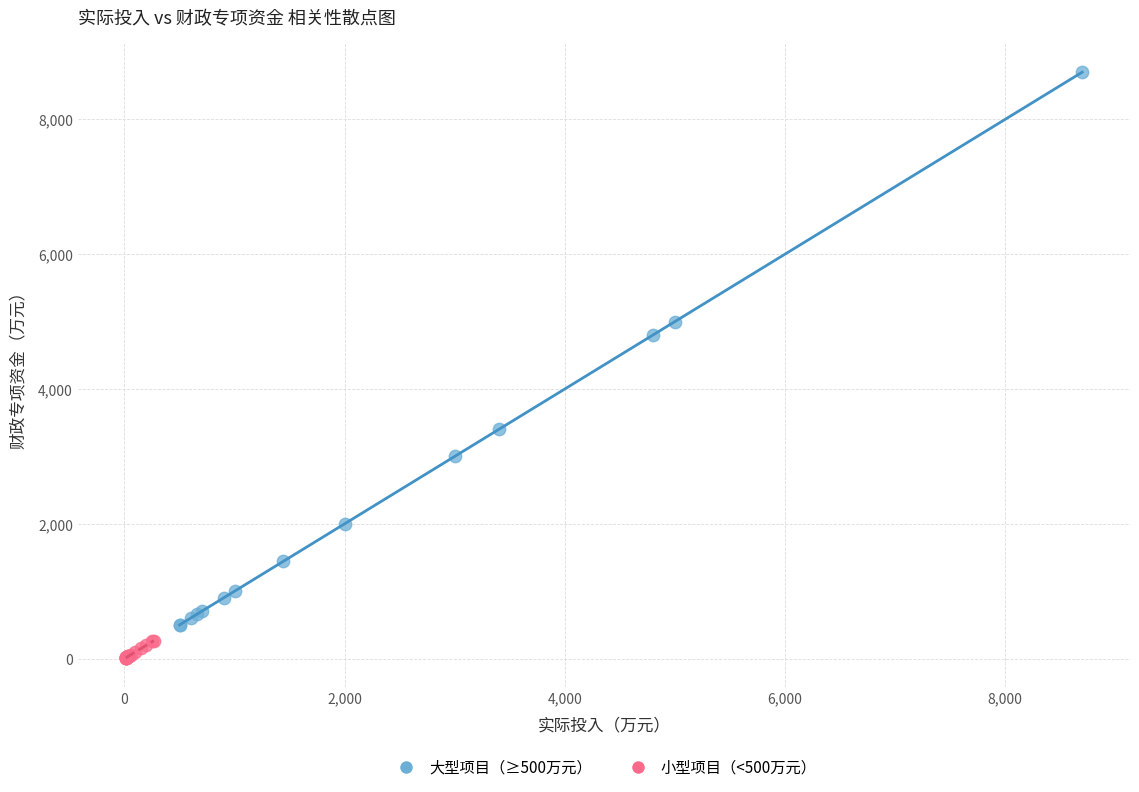

What are all the series names shown in the legend?

大型项目（≥500万元）, 小型项目（<500万元）